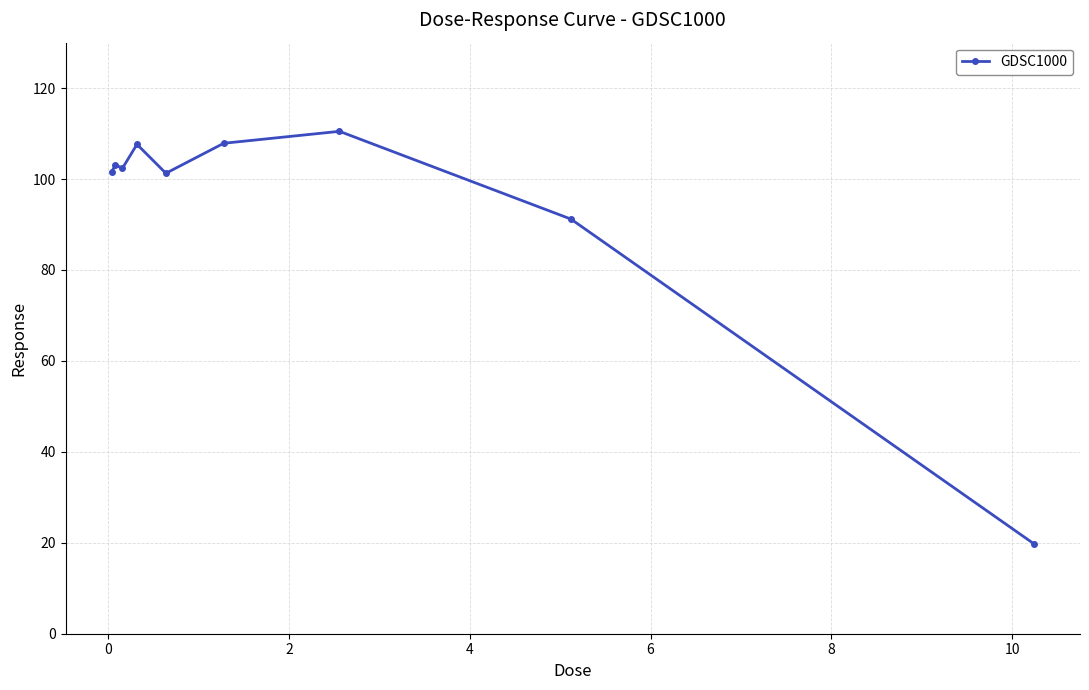

What is the greatest value displayed?

110.5